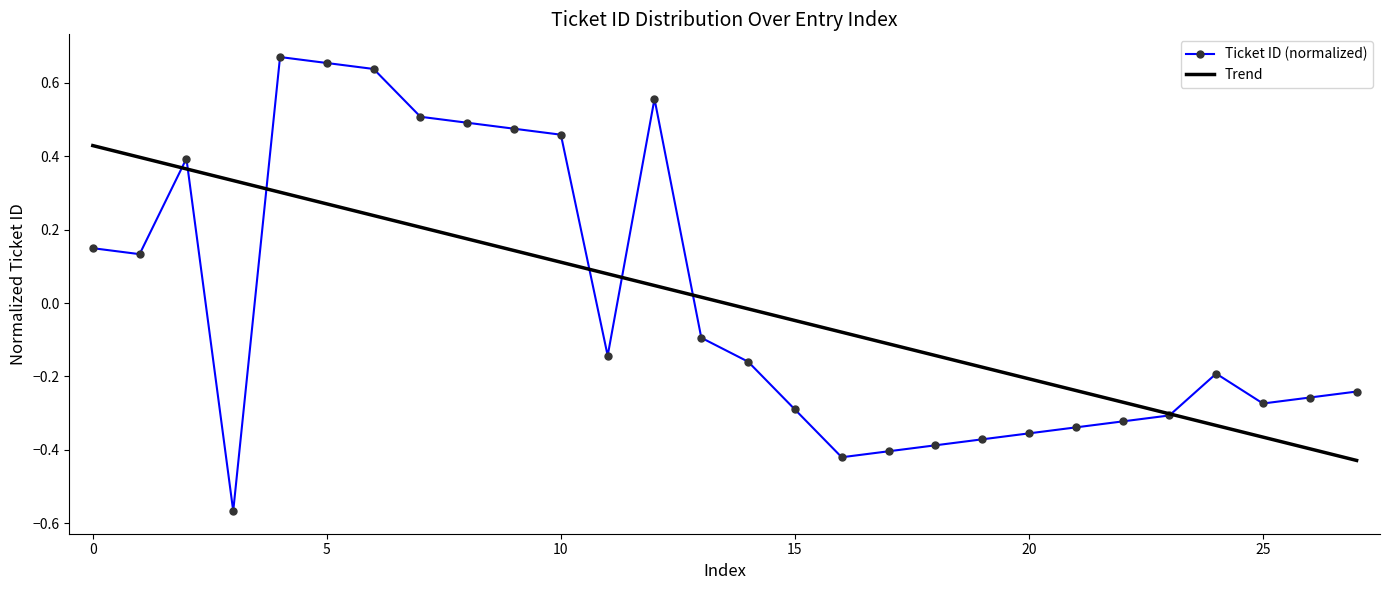

What is the difference between the maximum and minimum values?

1.2